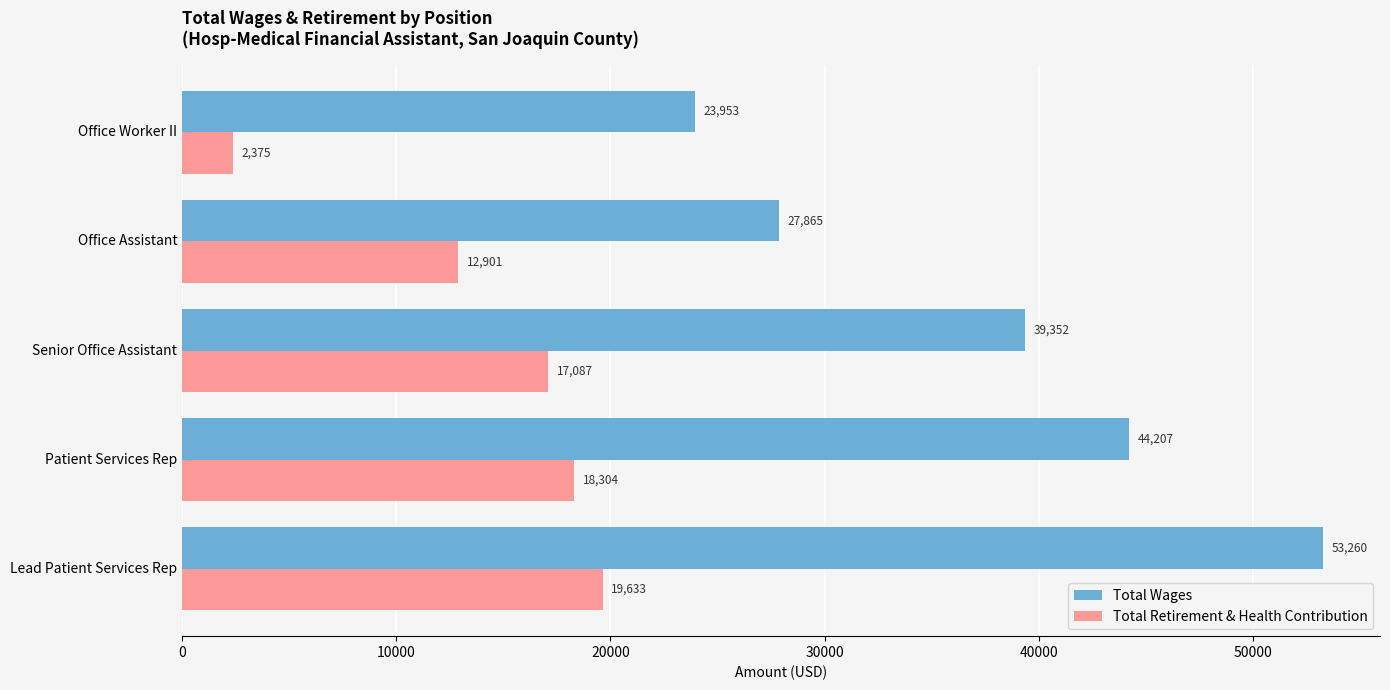

Where is Total Wages nearest to the value 38606?

Senior Office Assistant